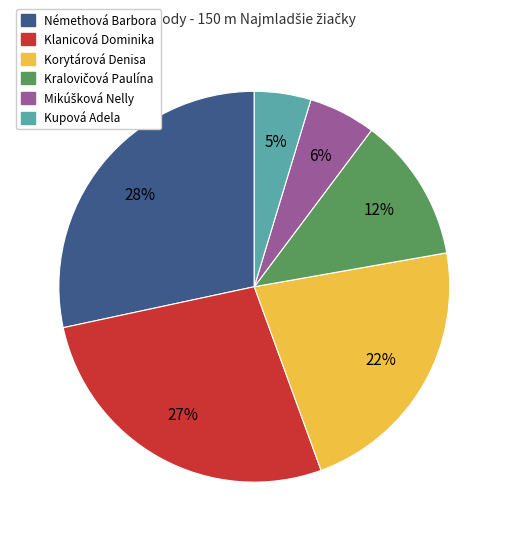

Is it true that Kupová Adela is 5% of the pie?

True